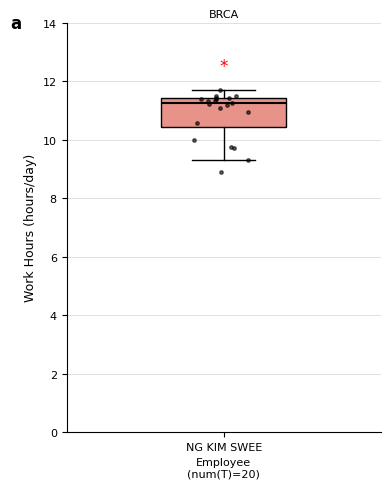

Transcribe this box plot: give where the median line is, the range the box spans, and where the two whiskers end, as read against the y-axis. The values are not printed on the chart, so give them approximately, as read against the axis.

median 11.2, box 10.4 to 11.4, whiskers 9.2 to 11.8